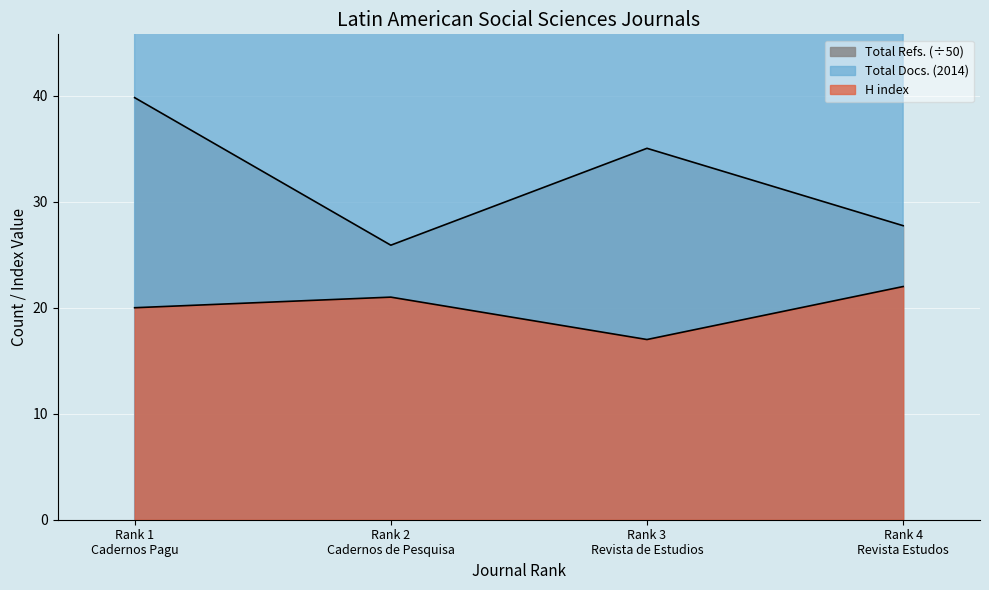

Reading right to left, transcribe all the data shown in this chart.

H index: 22.0	17.0	21.0	20.0
Total Docs. (2014): 50.0	58.0	52.0	61.0
Total Refs.: 27.7	35.0	25.9	39.8